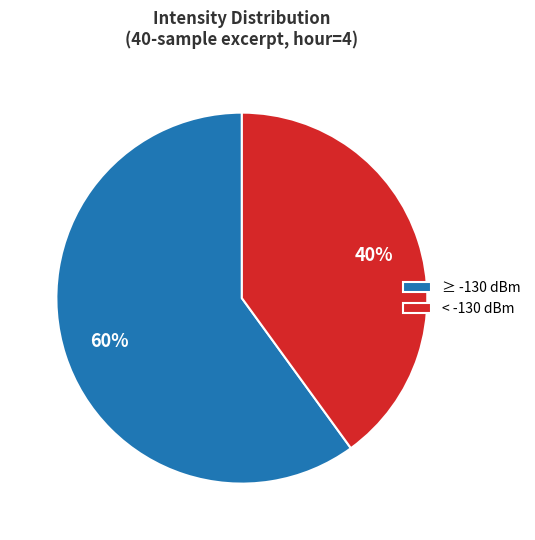

What percentage is the < -130 dBm slice, to the nearest percent?

40%